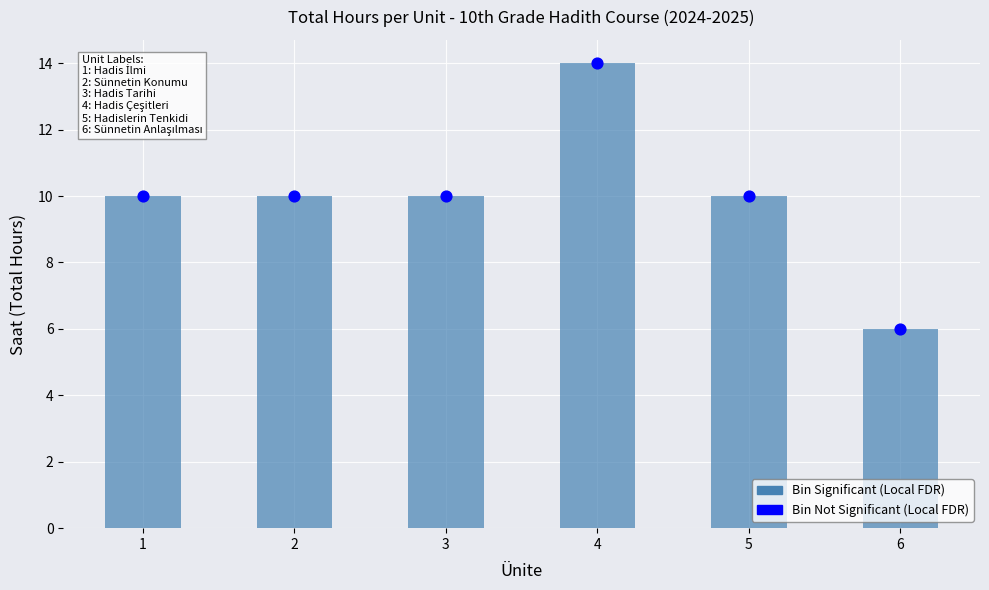

Which series has the largest Y range (max minus min)?

Total Saat per Ünite